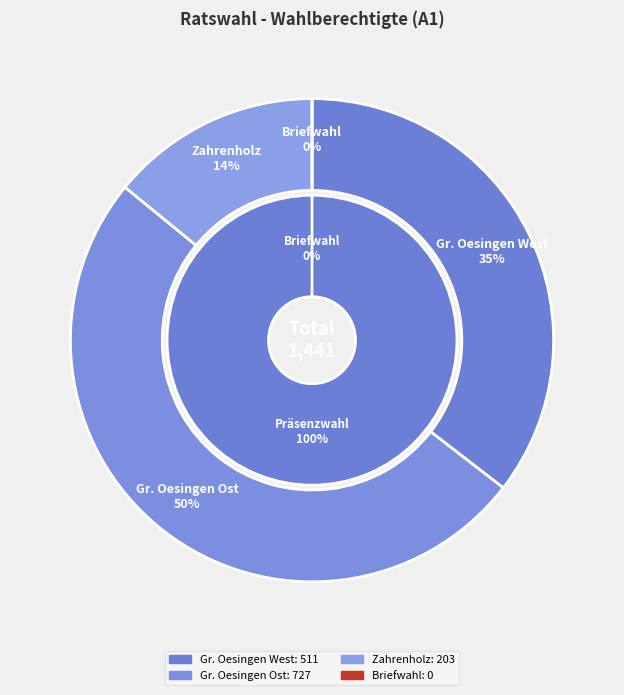

Combined, what portion of the pie is 502 and 503?

64.5%